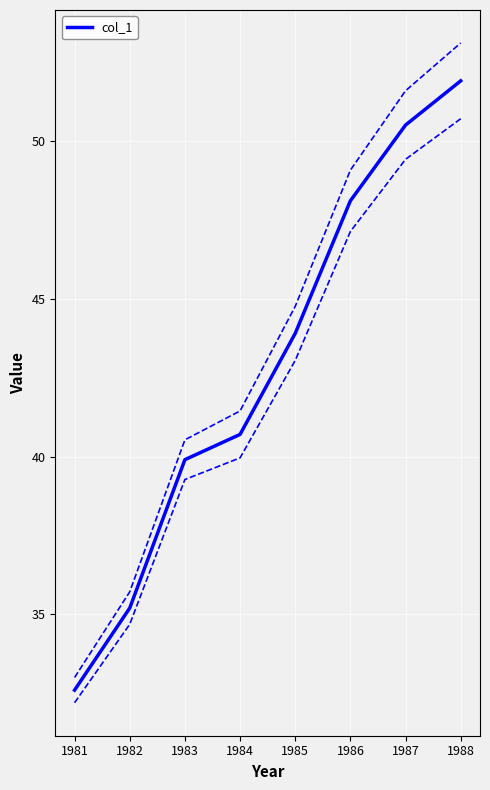

The value of col_1 at 1988 is 11.6. True or false?

False